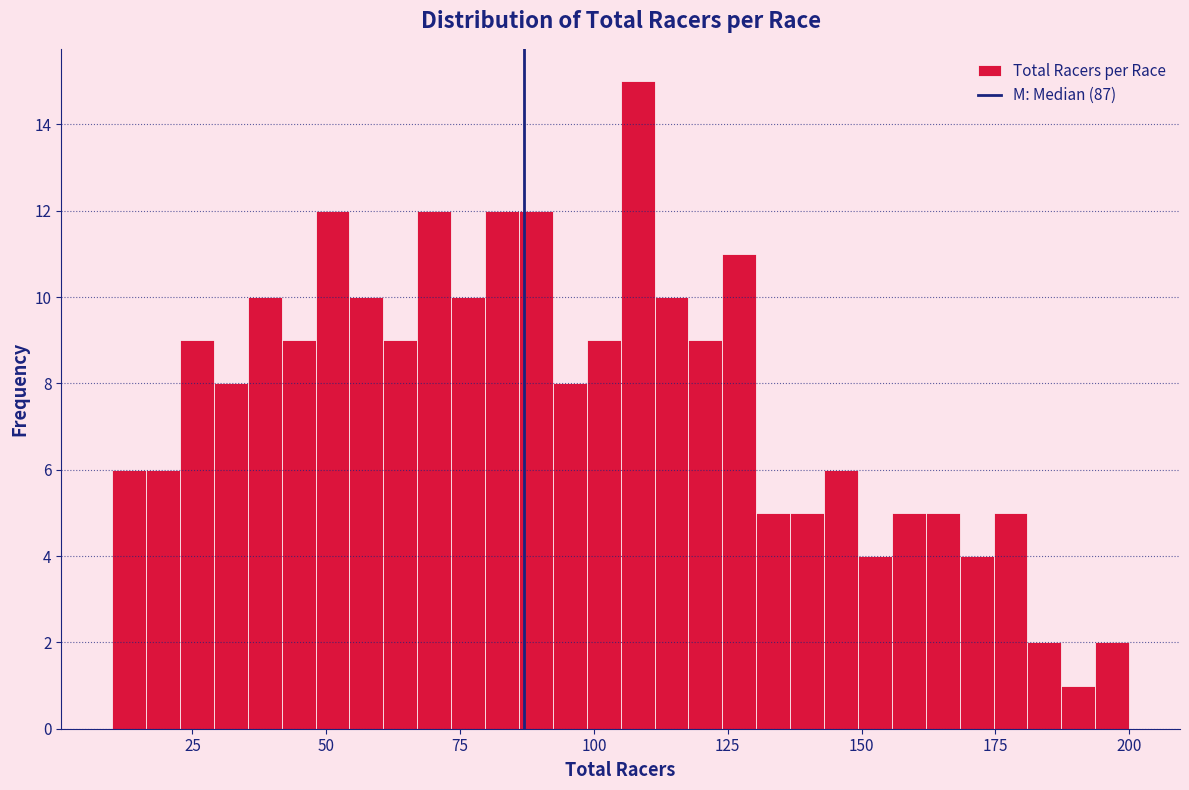

Around what value on the x-axis is the tallest bar? Give the approximate position of its centre, as read against the axis.

110